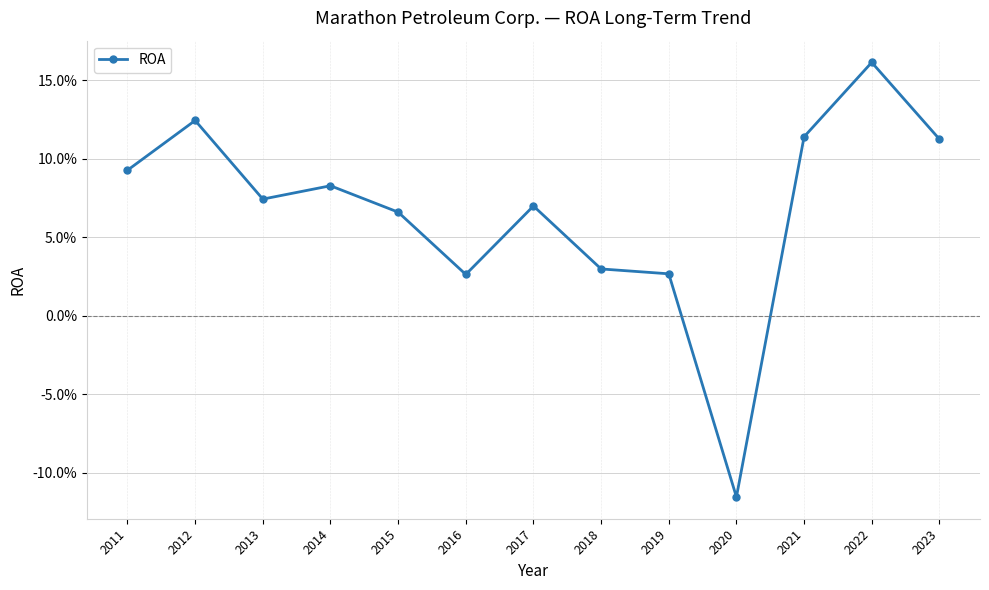

Does the chart have visible grid lines?

Yes